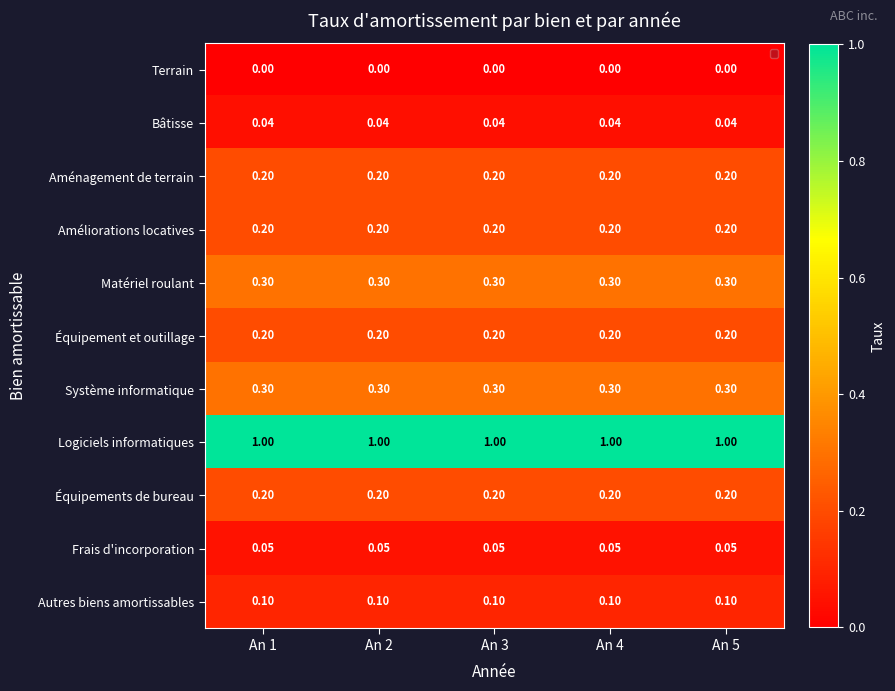

Which series has the largest total across all categories?

Logiciels informatiques